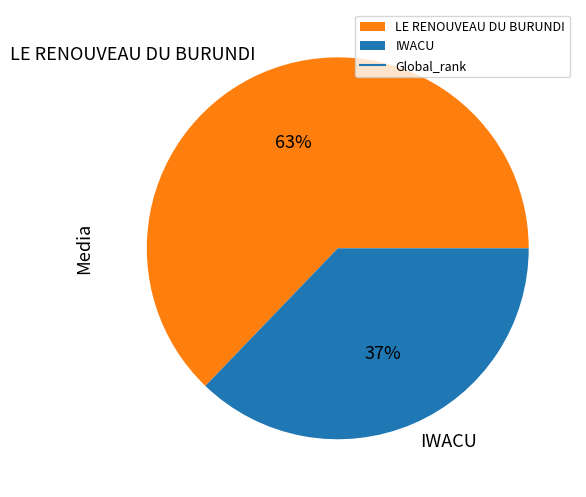

What is the majority slice?

LE RENOUVEAU DU BURUNDI